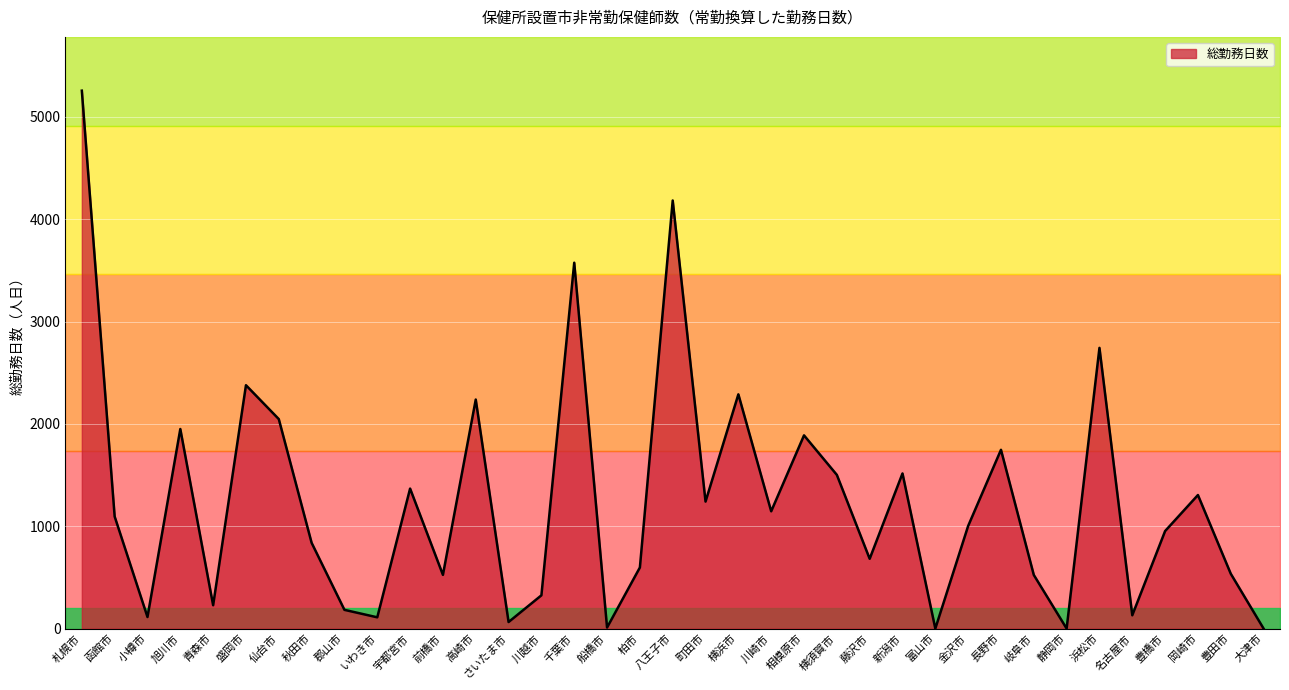

Where does the data first go above 1003?

札幌市